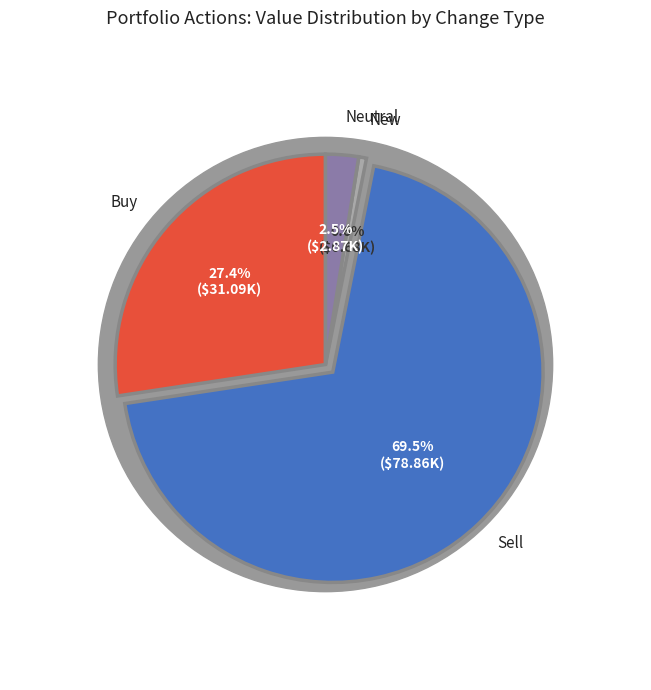

Is there any slice that represents more than half of the pie?

Yes